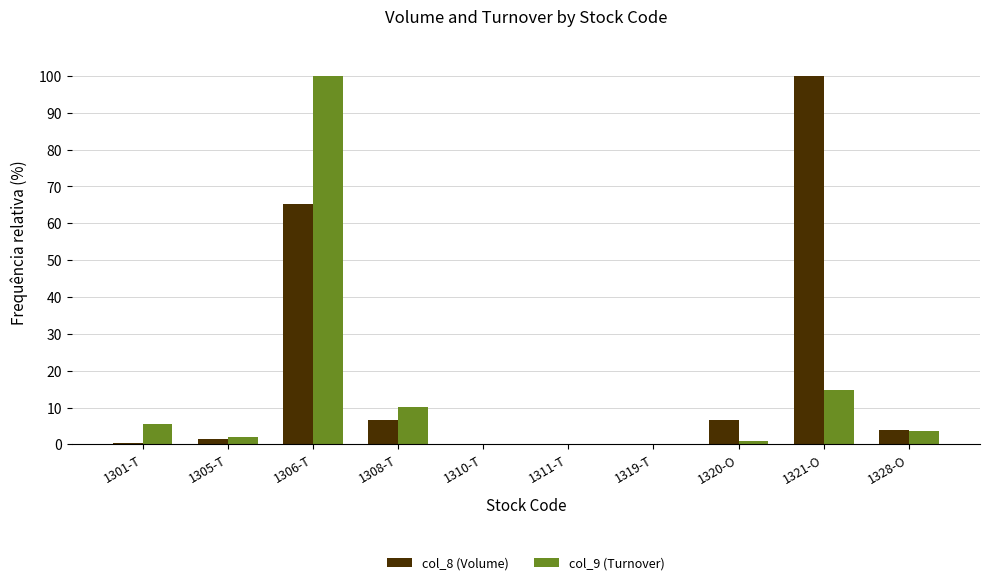

At which category is the sum across all series the highest?

1306-T